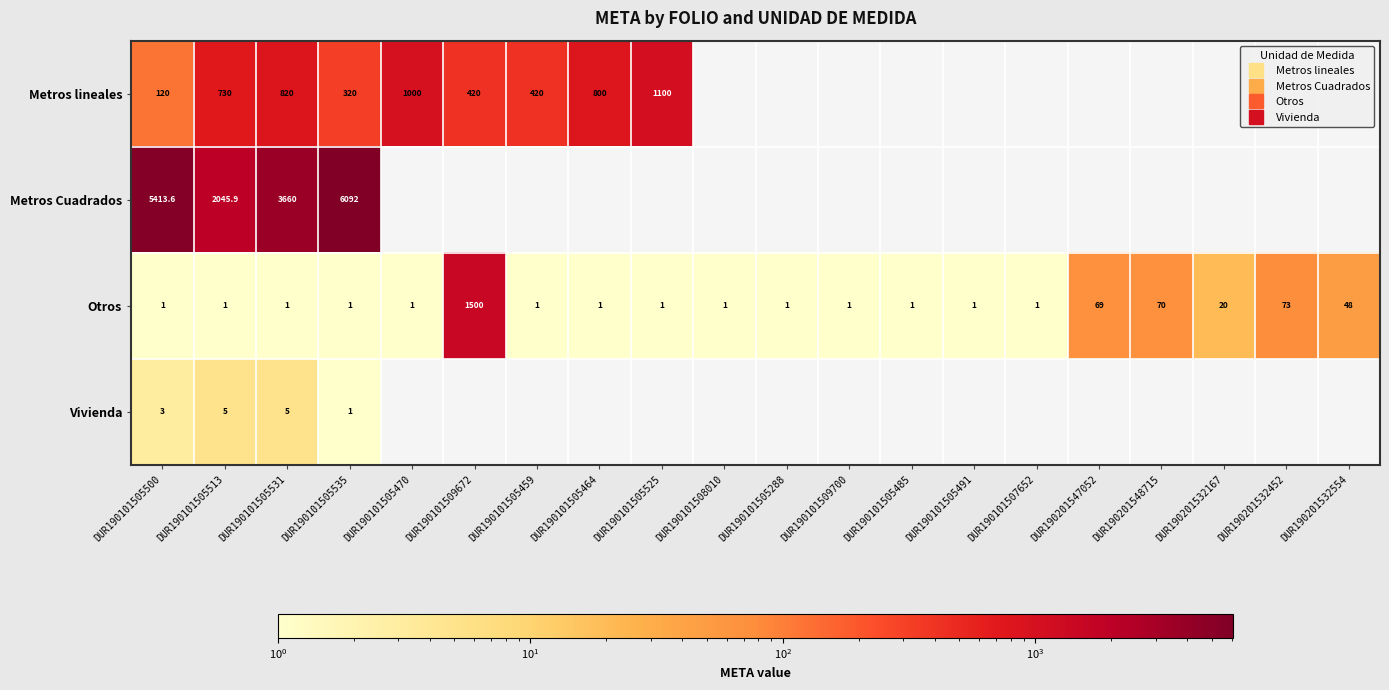

What is the difference between the maximum and minimum values in the Metros Cuadrados series?

4046.1